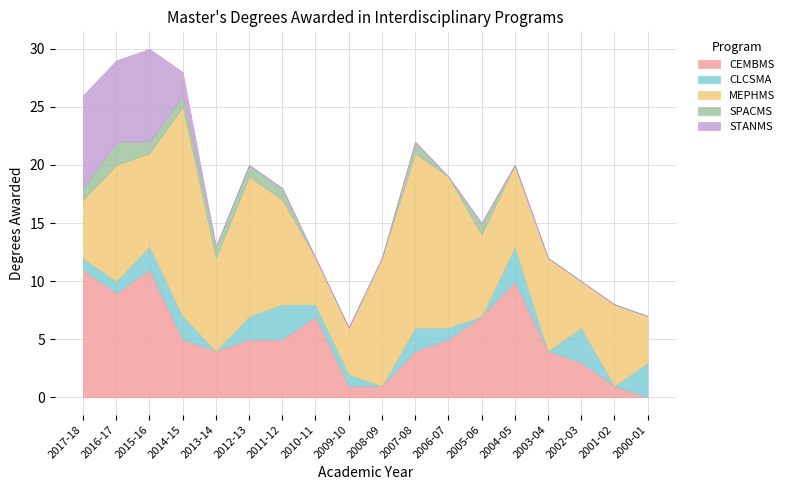

Does the chart have visible grid lines?

Yes